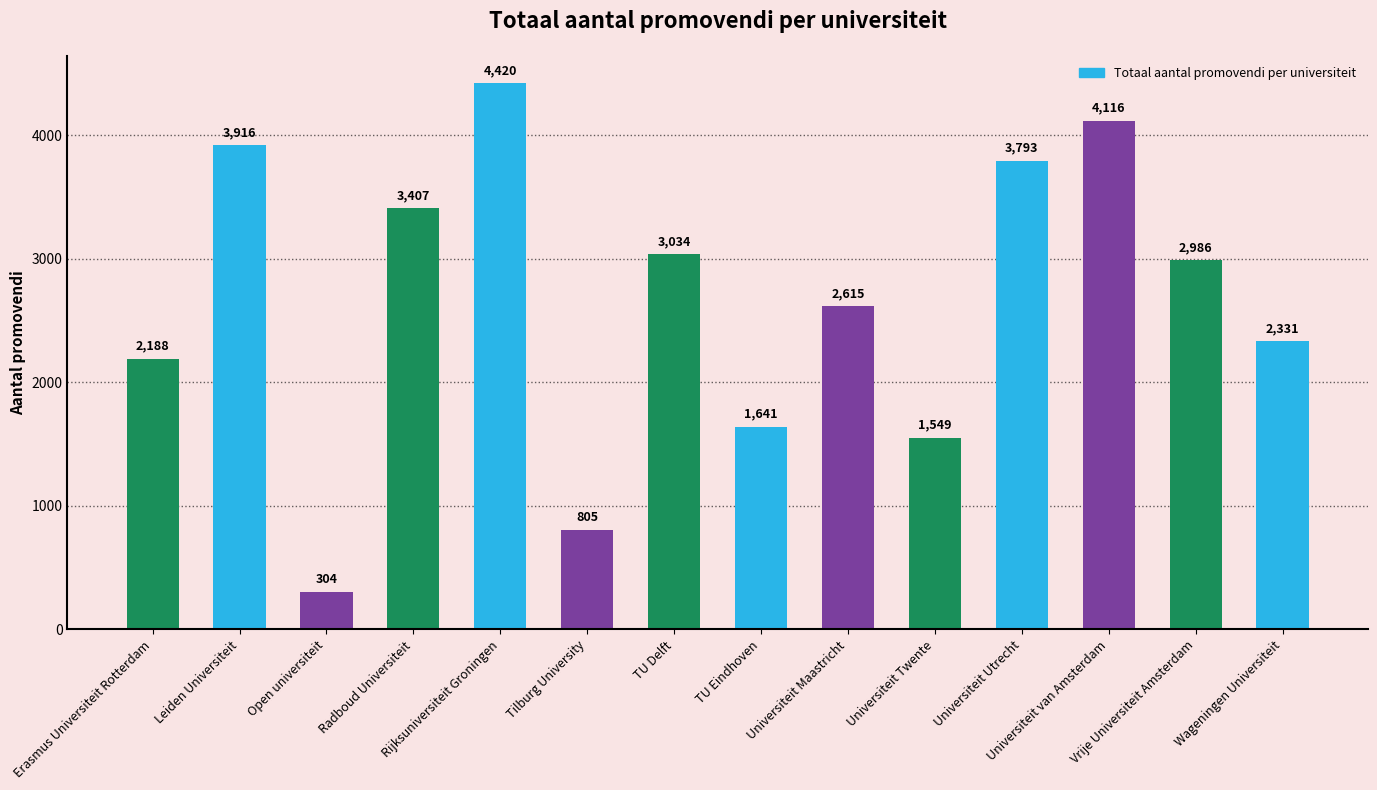

What is the smallest value displayed?

304